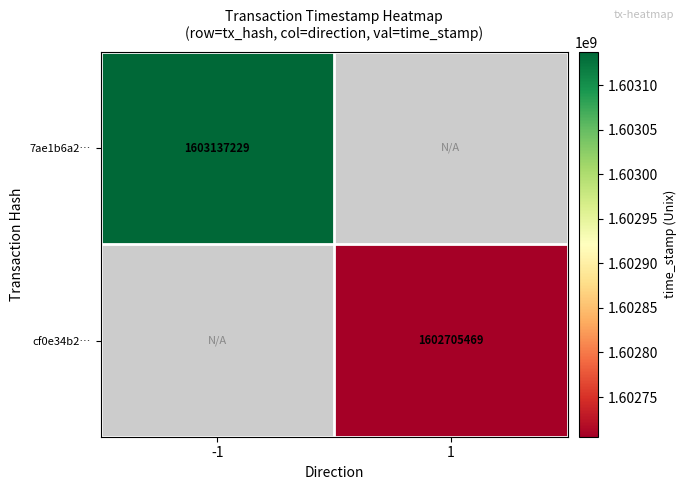

The value of 7ae1b6a2… at -1 is 1603137229. True or false?

True